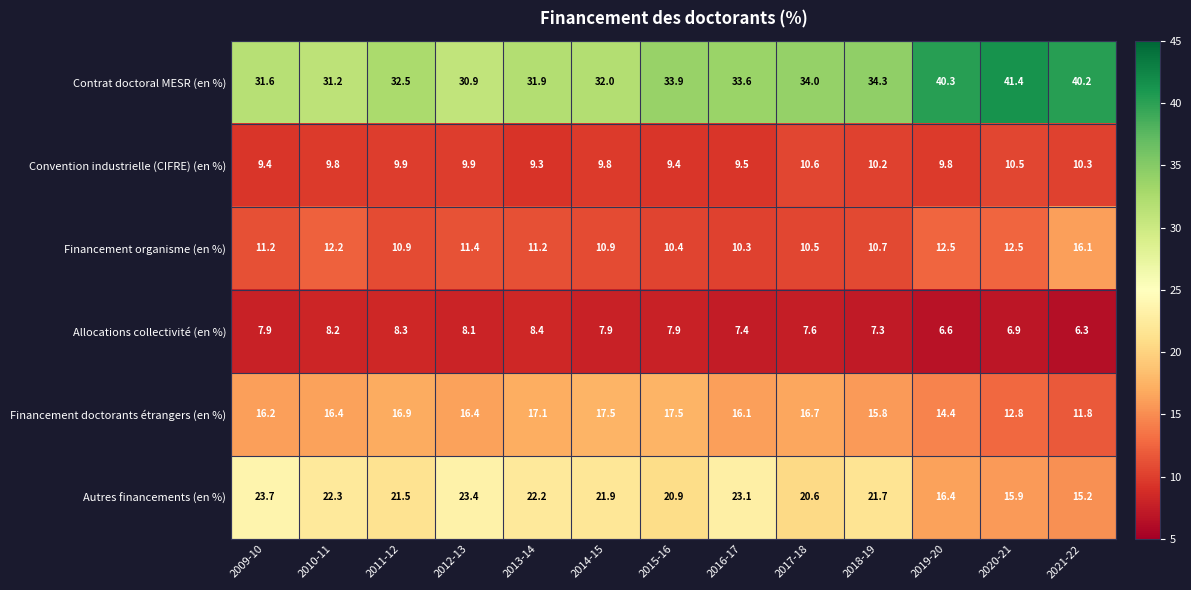

What is the spread (max minus min) of values at 2020-21?

34.5